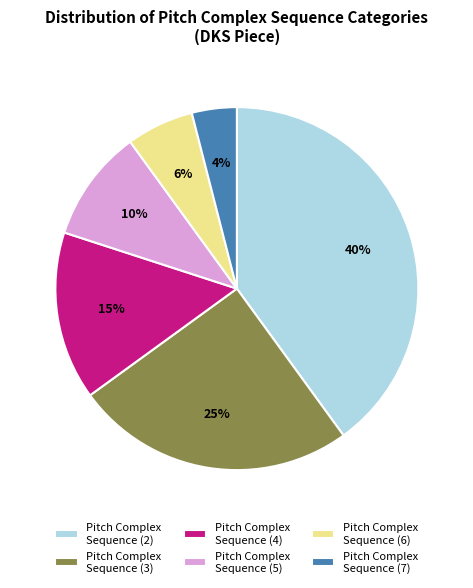

Does Pitch Complex Sequence (2) account for over 50% of the chart?

No